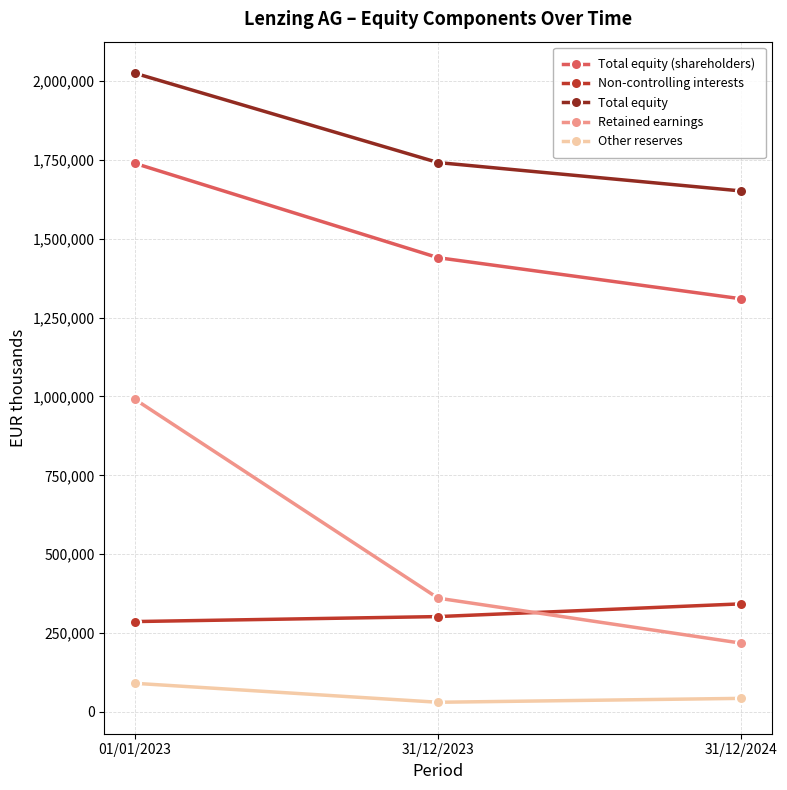

What position from the right is 01/01/2023?

3